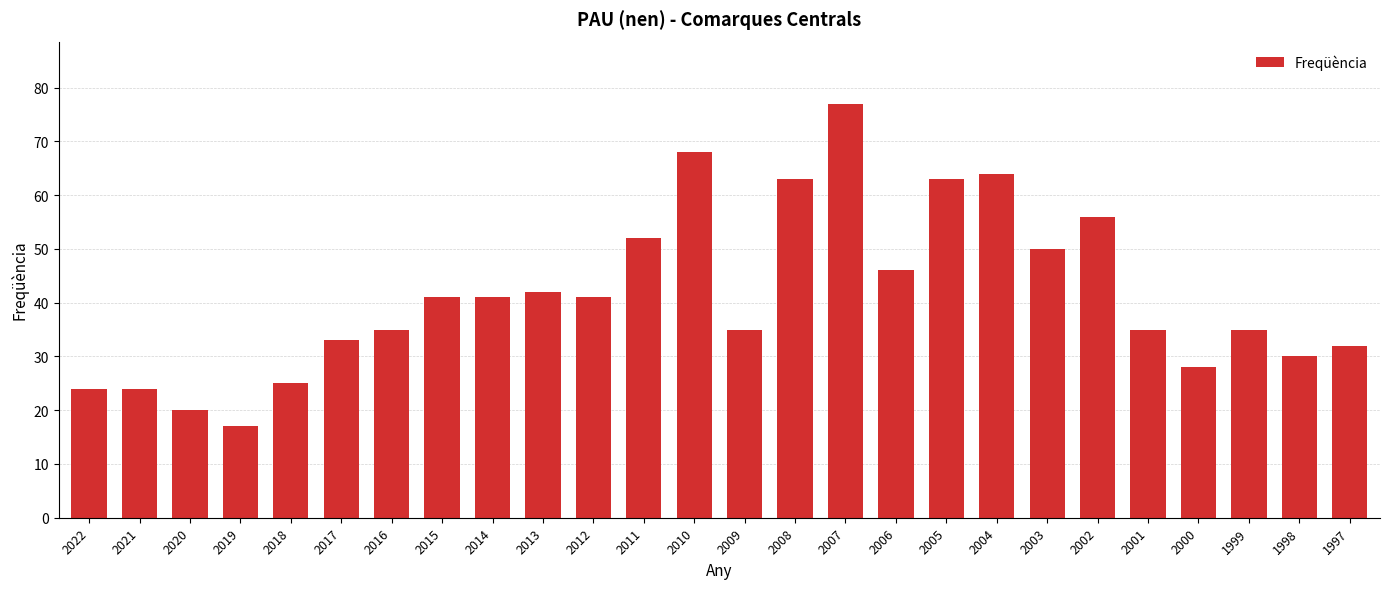

What is the greatest value displayed?

77